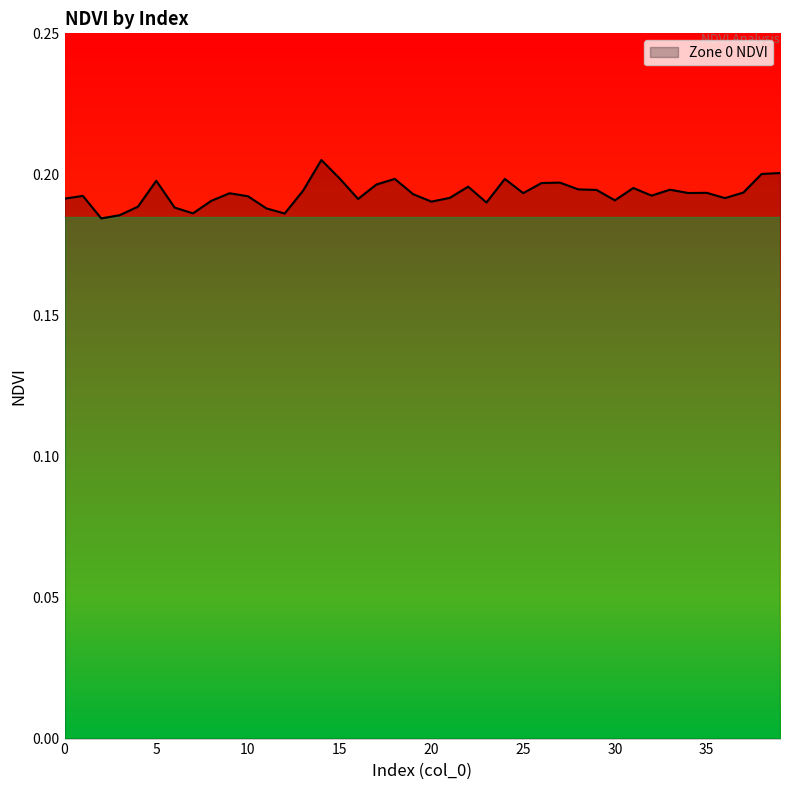

How many lines are shown in the chart?

1